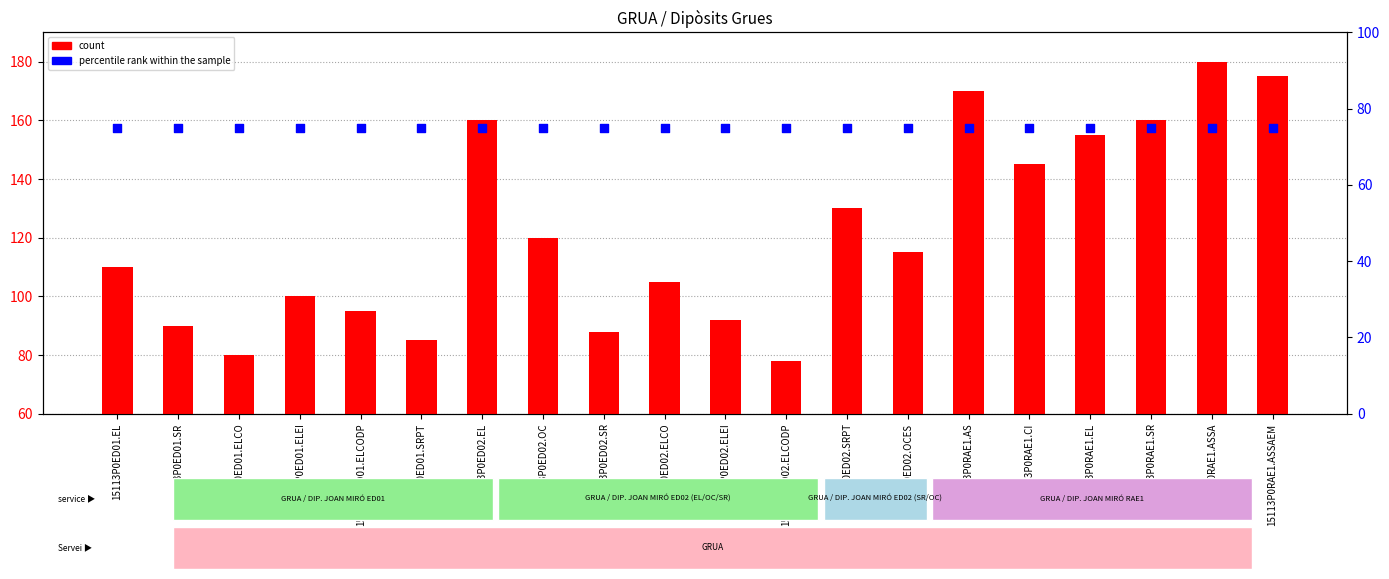

Is the value of percentile rank within the sample at 15113P0ED01.EL greater than the value of count at 15113P0ED02.EL?

No